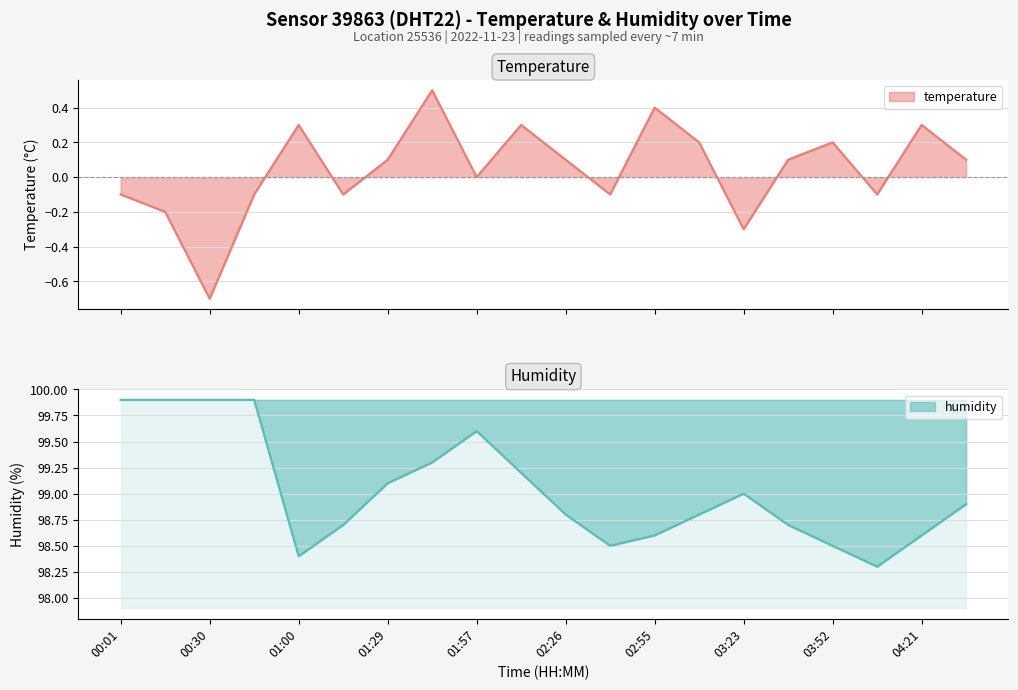

Reading right to left, transcribe all the data shown in this chart.

temperature: 04:35=0.1	04:21=0.3	04:06=-0.1	03:52=0.2	03:38=0.1	03:23=-0.3	03:09=0.2	02:55=0.4	02:40=-0.1	02:26=0.1	02:12=0.3	01:57=0.0	01:43=0.5	01:29=0.1	01:14=-0.1	01:00=0.3	00:45=-0.1	00:30=-0.7	00:16=-0.2	00:01=-0.1
humidity: 04:35=98.9	04:21=98.6	04:06=98.3	03:52=98.5	03:38=98.7	03:23=99.0	03:09=98.8	02:55=98.6	02:40=98.5	02:26=98.8	02:12=99.2	01:57=99.6	01:43=99.3	01:29=99.1	01:14=98.7	01:00=98.4	00:45=99.9	00:30=99.9	00:16=99.9	00:01=99.9